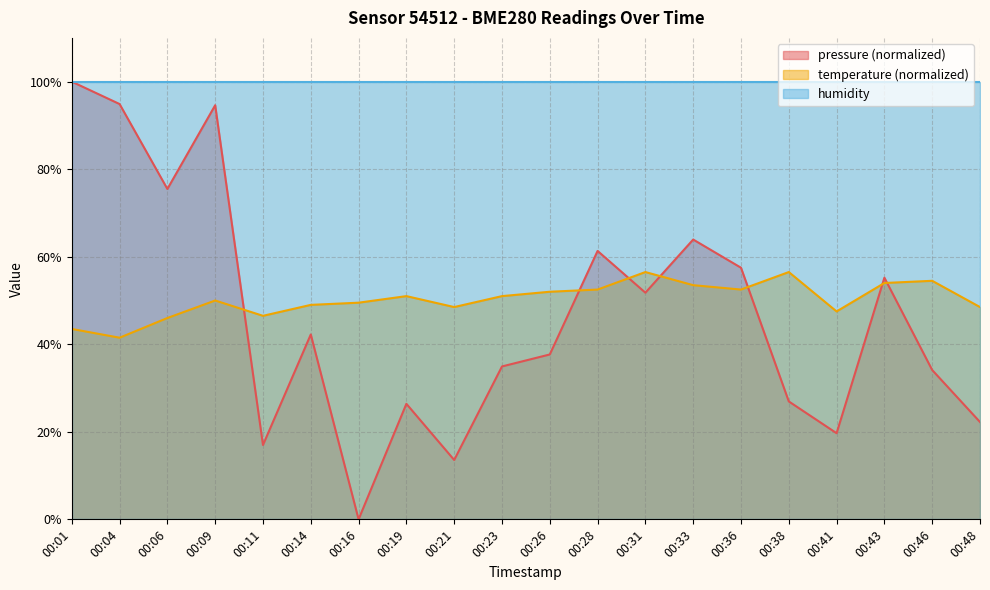

List the labels in order of temperature value, largest first.

00:31, 00:38, 00:46, 00:43, 00:33, 00:28, 00:36, 00:26, 00:19, 00:23, 00:09, 00:16, 00:14, 00:21, 00:48, 00:41, 00:11, 00:06, 00:01, 00:04